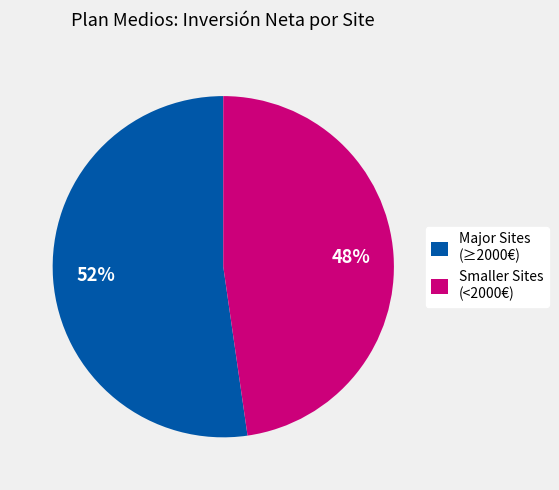

The Major Sites (≥2000€) slice represents 52% of the pie. True or false?

True